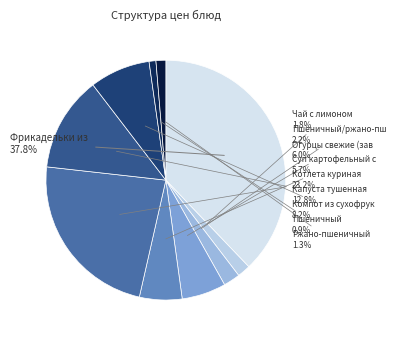

Which slice is the smallest?

Пшеничный